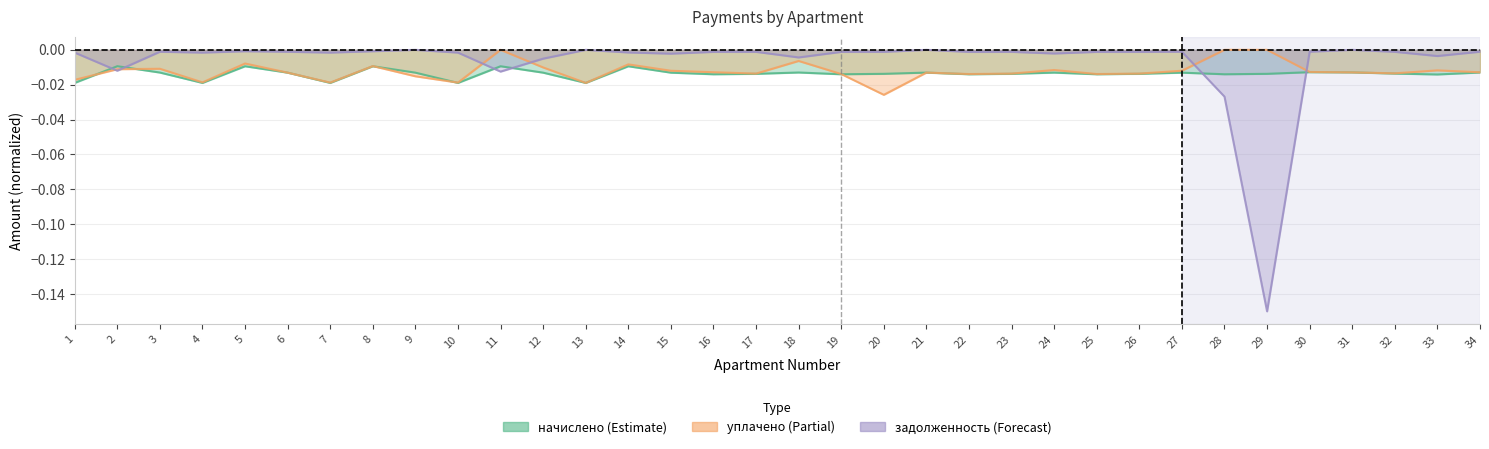

After their last crossing, which series has the higher values: уплачено or задолженность?

задолженность